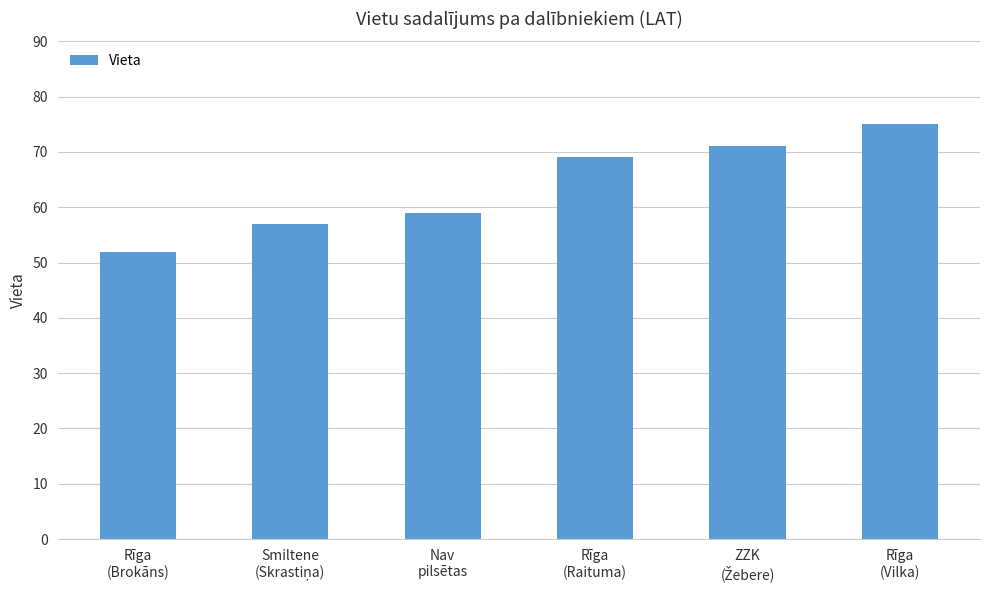

At which label is the value closest to 63?

Nav
pilsētas